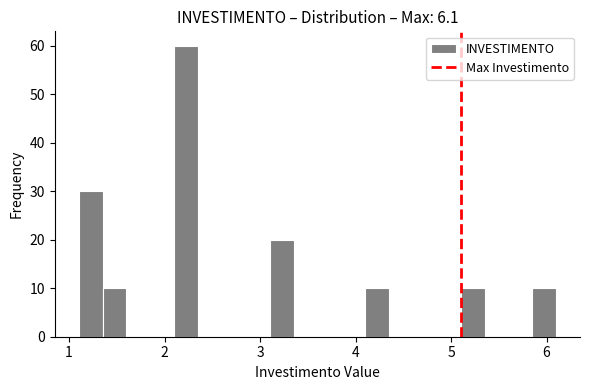

Around what value on the x-axis is the tallest bar? Give the approximate position of its centre, as read against the axis.

2.2